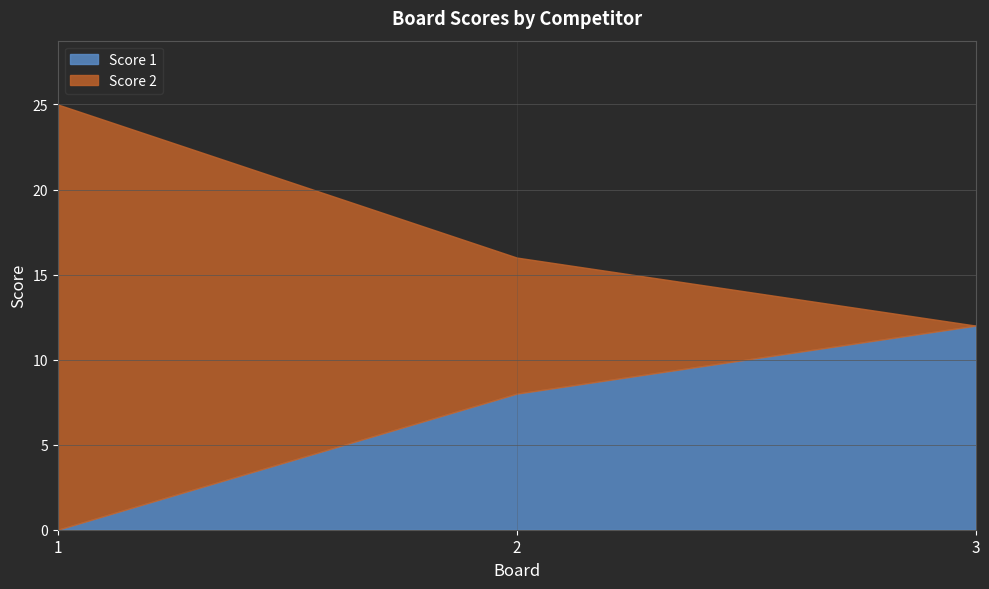

Rank the series by their average value, from lowest to highest.

Score 1, Score 2